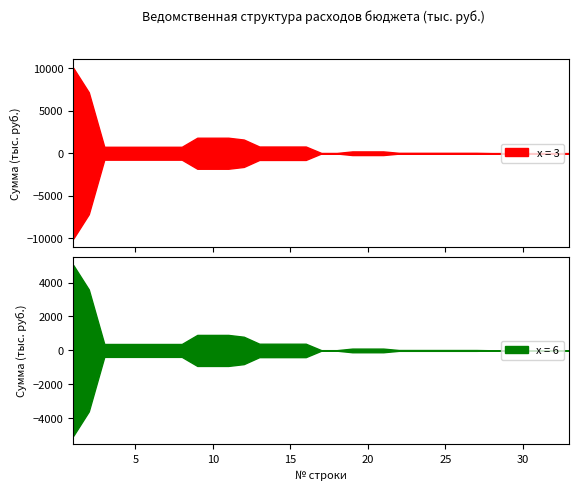

List the series in order of their peak value, lowest first.

x = 6, x = 3